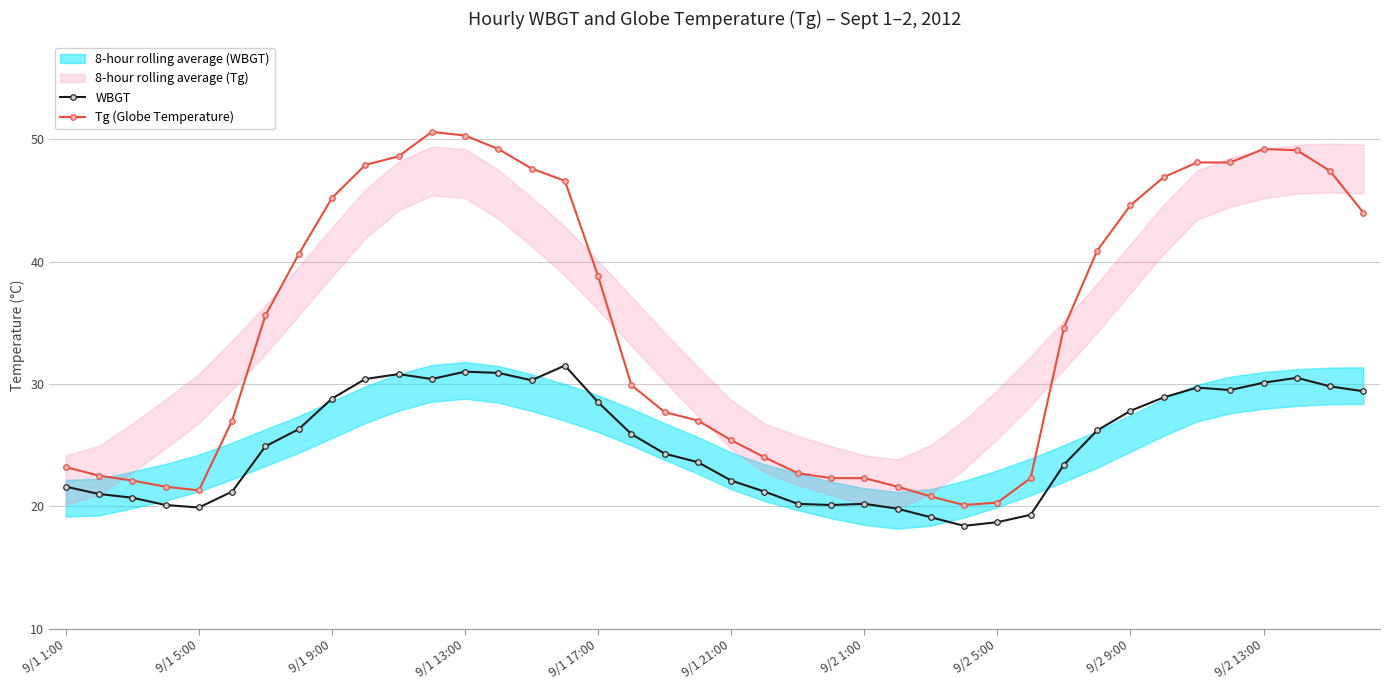

True or false: Tg (Globe Temperature) and WBGT cross at least once.

False